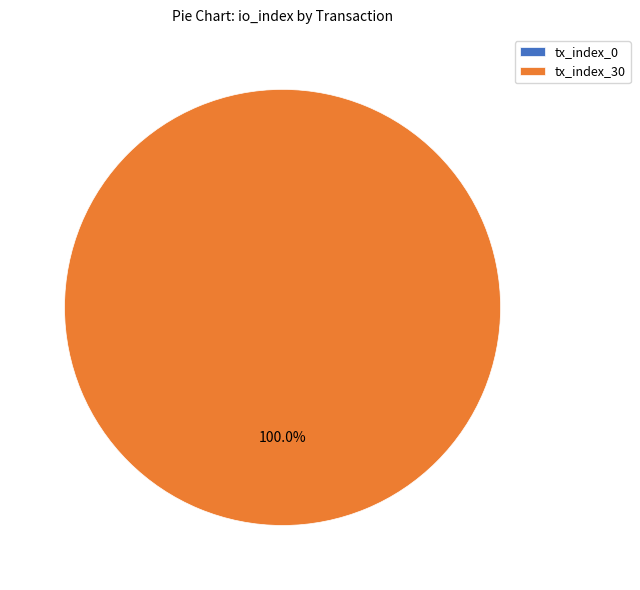

How many segments does this pie chart have?

2